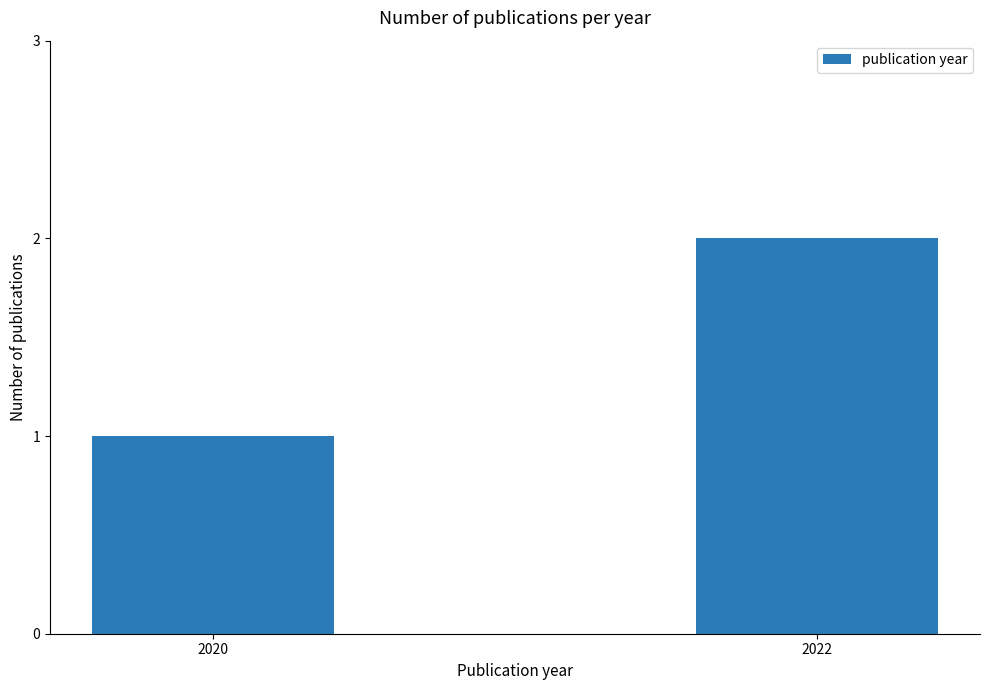

How many bars are there in total?

2